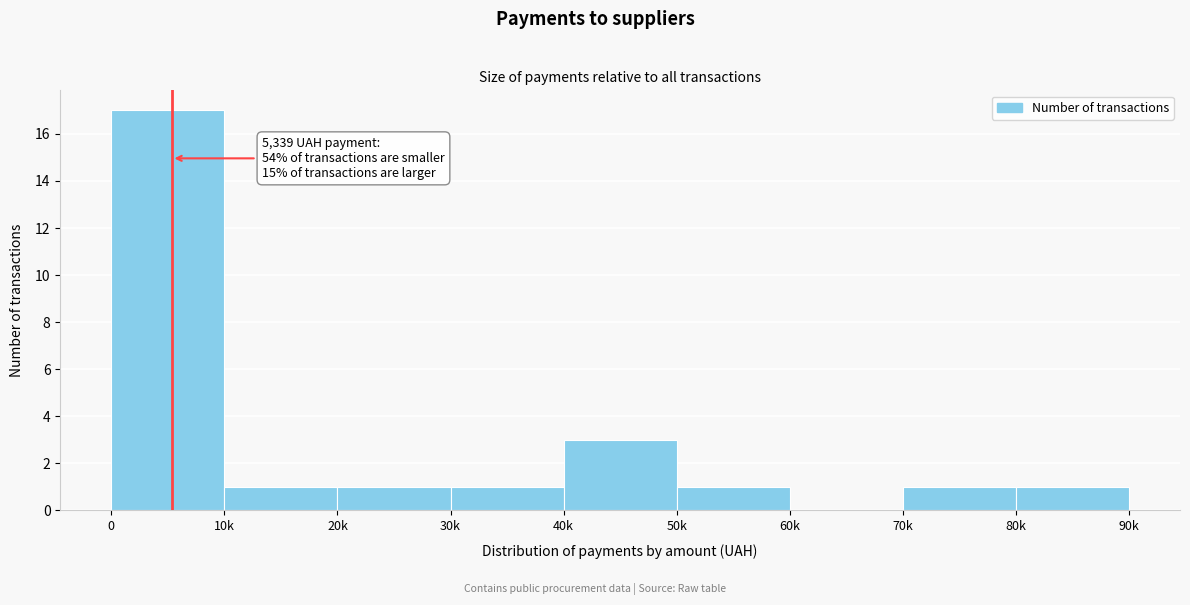

Reading right to left, extract all data points from this chart.

80k=1	70k=1	60k=0	50k=1	40k=3	30k=1	20k=1	10k=1	0=17